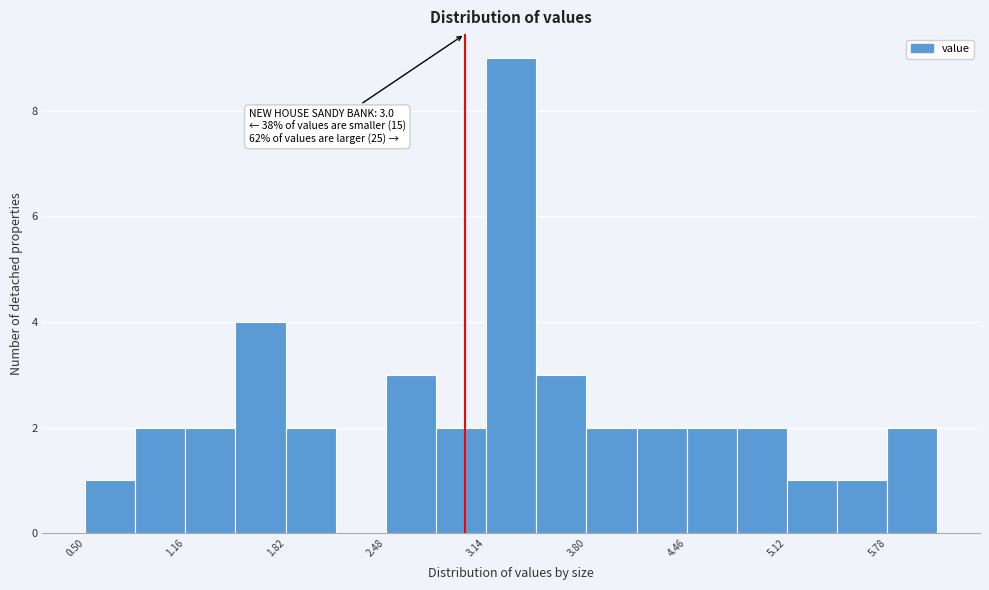

Read against the x-axis, roughly where is the centre of the tallest bar?

3.3